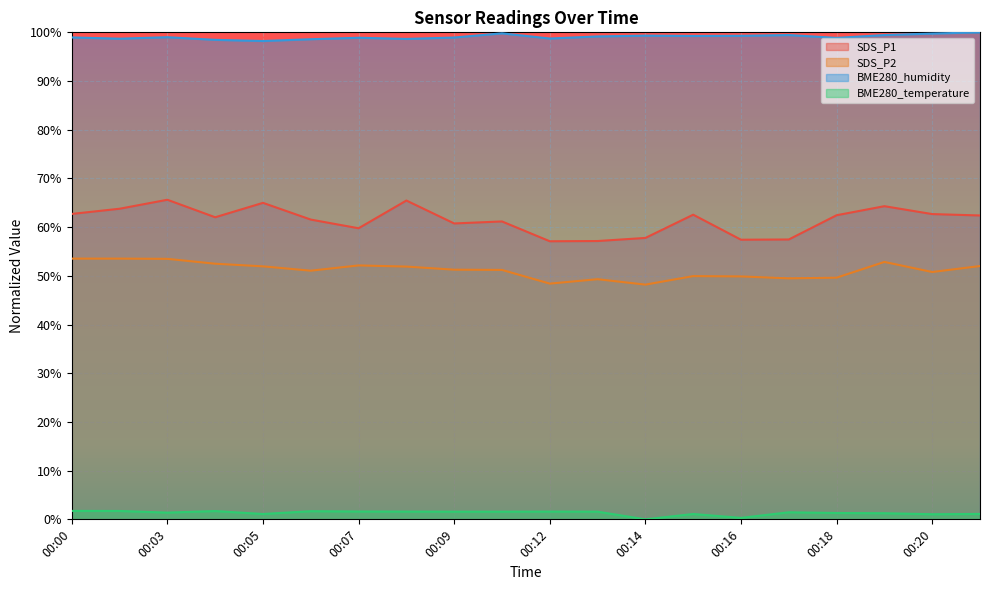

The value of BME280_humidity at 00:14 is 26.8. True or false?

False